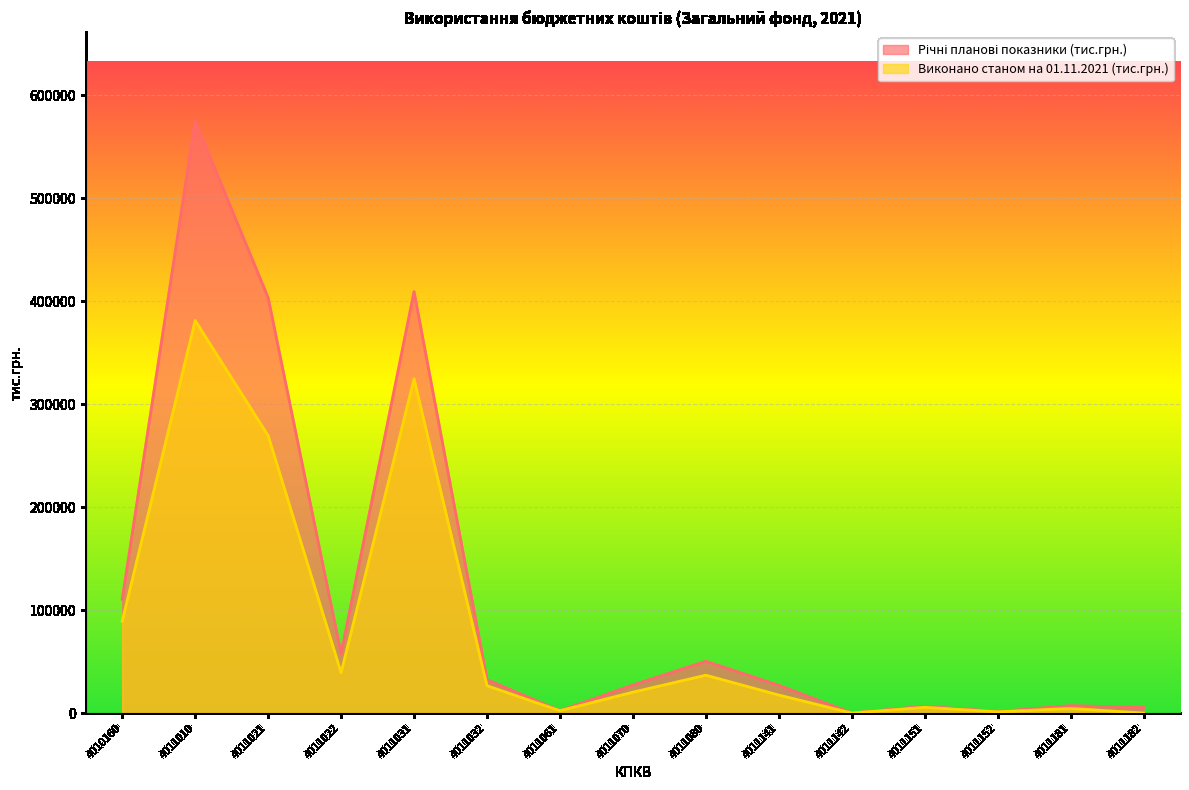

Rank the categories by Виконано станом на 01.11.2021 (тис.грн.) value from highest to lowest.

4011010, 4011031, 4011021, 4010160, 4011022, 4011080, 4011032, 4011070, 4011141, 4011151, 4011181, 4011061, 4011152, 4011142, 4011182